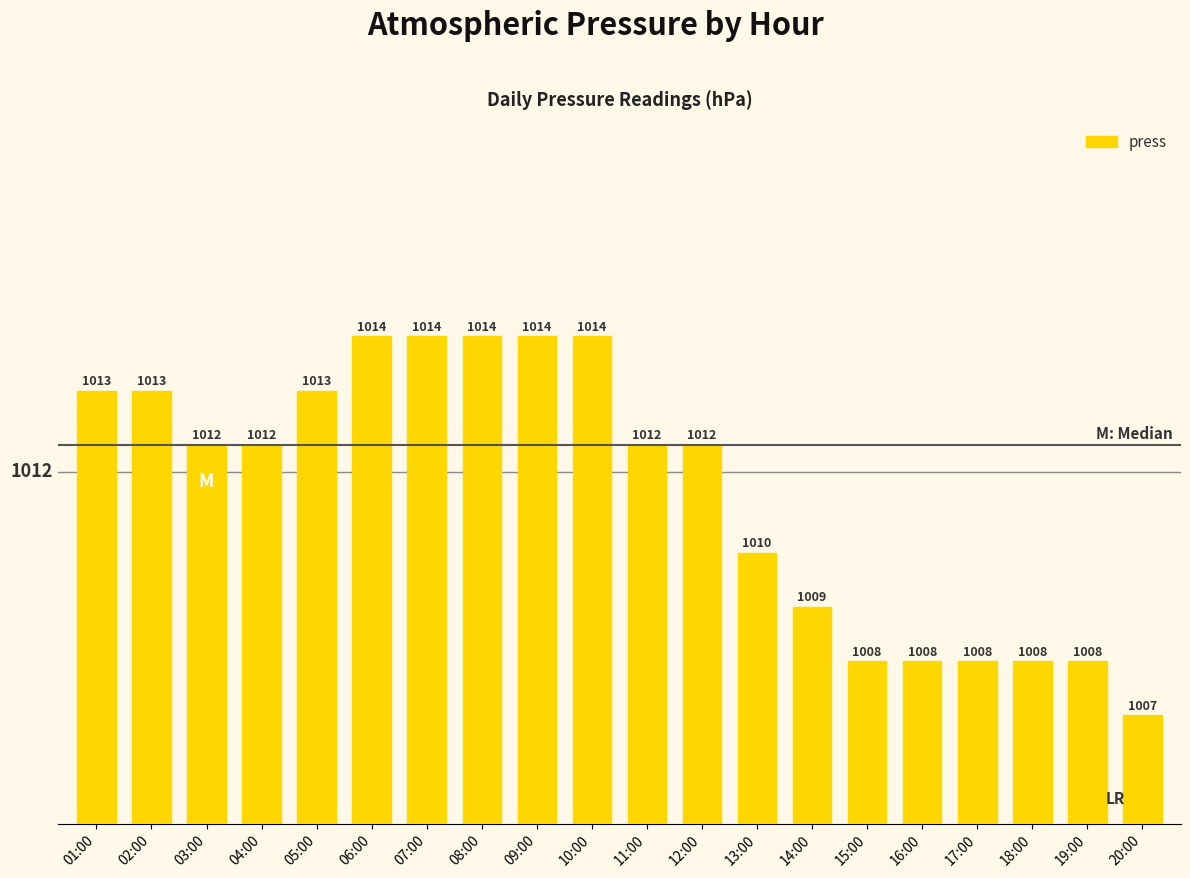

What is the label of the 16th bar from the left?

16:00